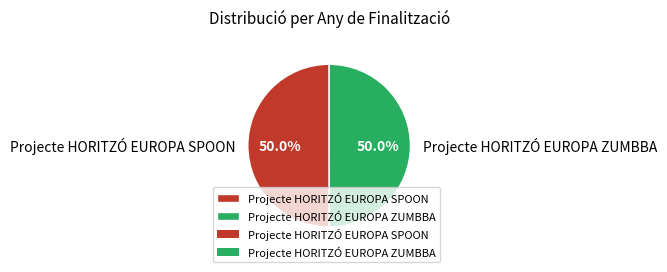

The Projecte HORITZÓ EUROPA SPOON slice represents 62% of the pie. True or false?

False